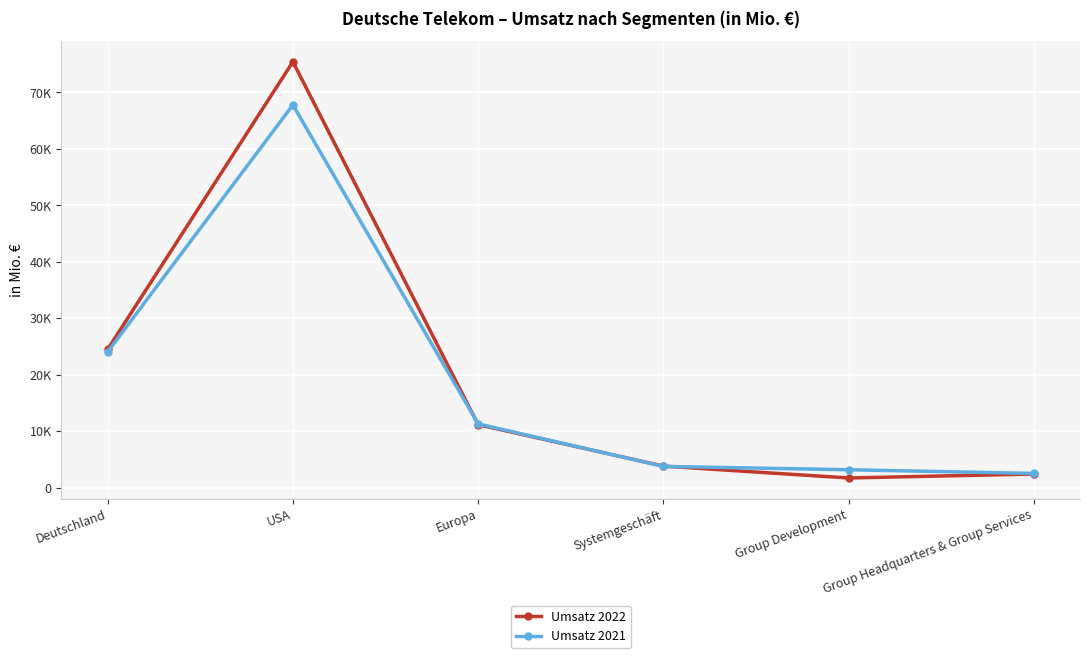

Rank the series at USA from highest to lowest value.

Umsatz 2022, Umsatz 2021